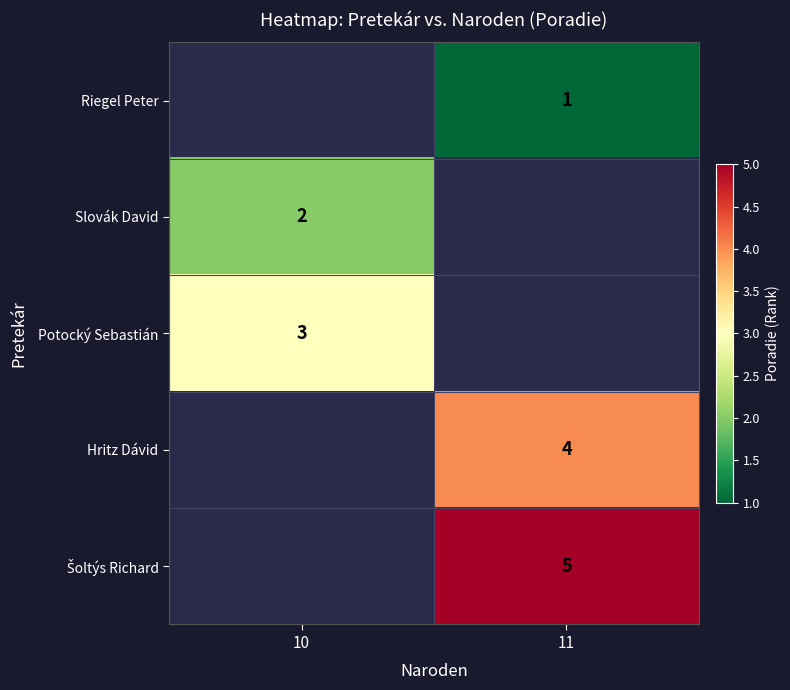

What is the spread (max minus min) of values at 11?

4.0